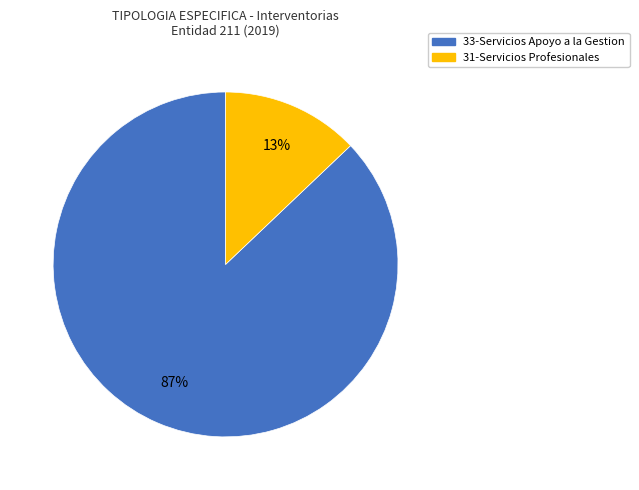

Between 31-Servicios Profesionales and 33-Servicios Apoyo a la Gestion, which is larger?

33-Servicios Apoyo a la Gestion